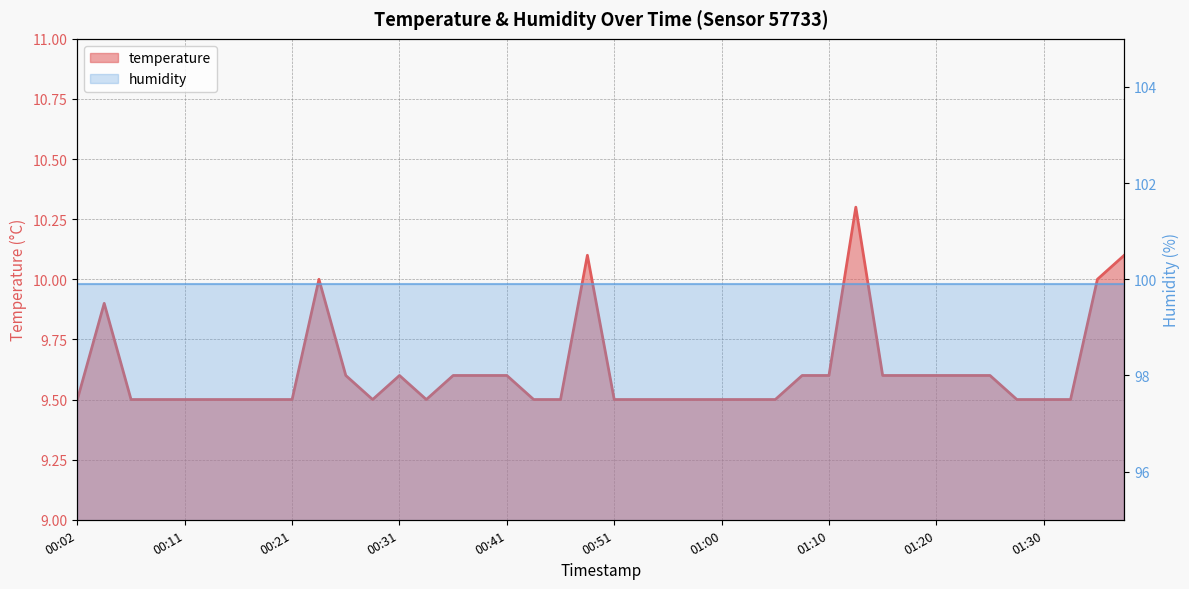

True or false: there are more than 2 points higher than both neighbors.

True